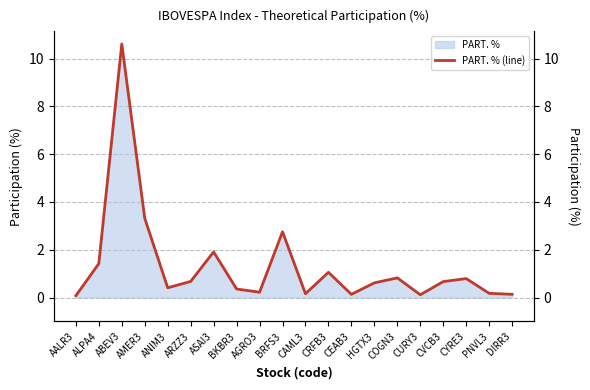

List the labels in order of value, largest first.

ABEV3, AMER3, BRFS3, ASAI3, ALPA4, CRFB3, COGN3, CYRE3, ARZZ3, CVCB3, HGTX3, ANIM3, BKBR3, AGRO3, PNVL3, CAML3, DIRR3, CEAB3, CURY3, AALR3